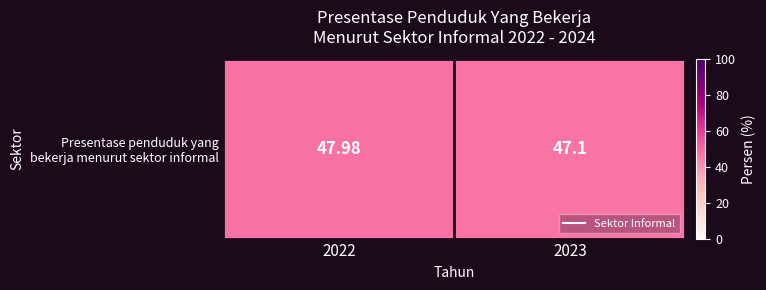

How many categories are shown in the chart?

2